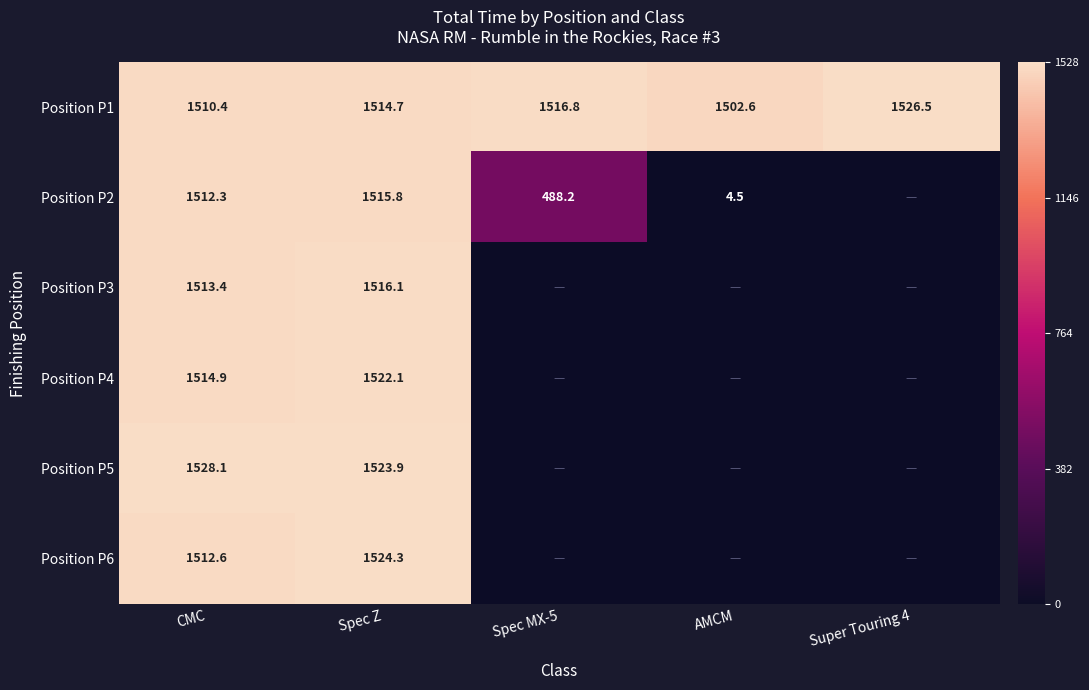

What is the total value across all series at CMC?

9091.7